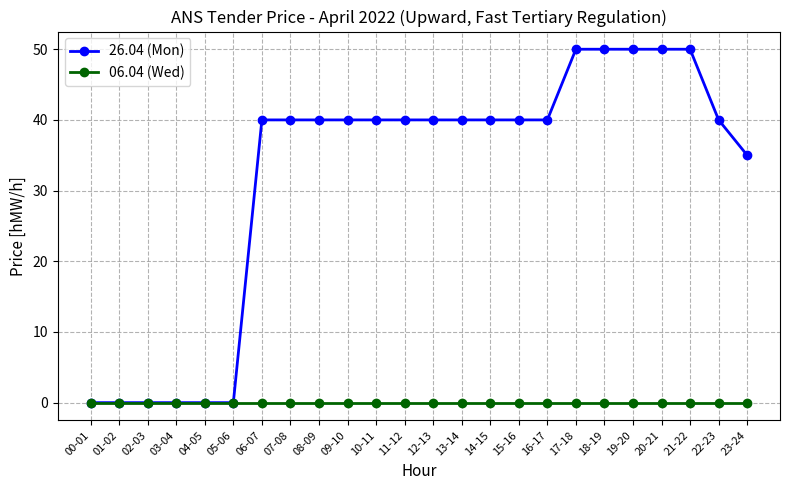

List the series in order of their overall mean, highest first.

26.04 (Mon), 06.04 (Wed)